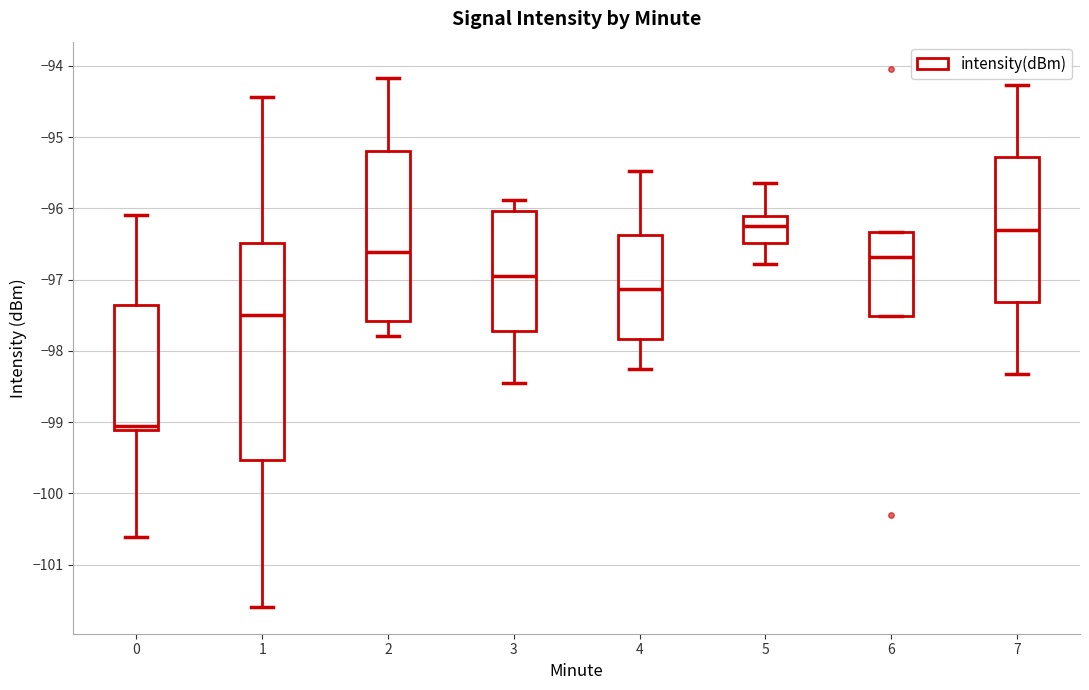

Which box is the tallest, from its lower edge to its upper edge?

1